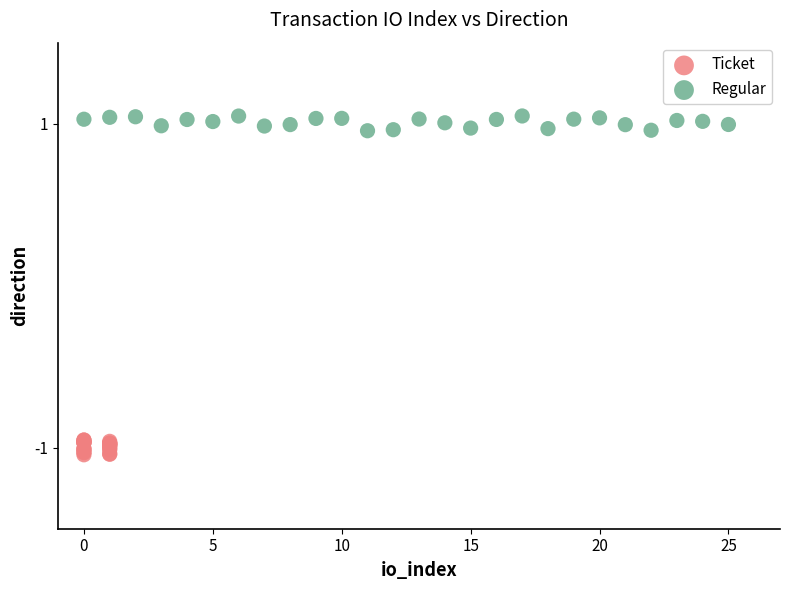

Which series contains the highest Y value?

Regular